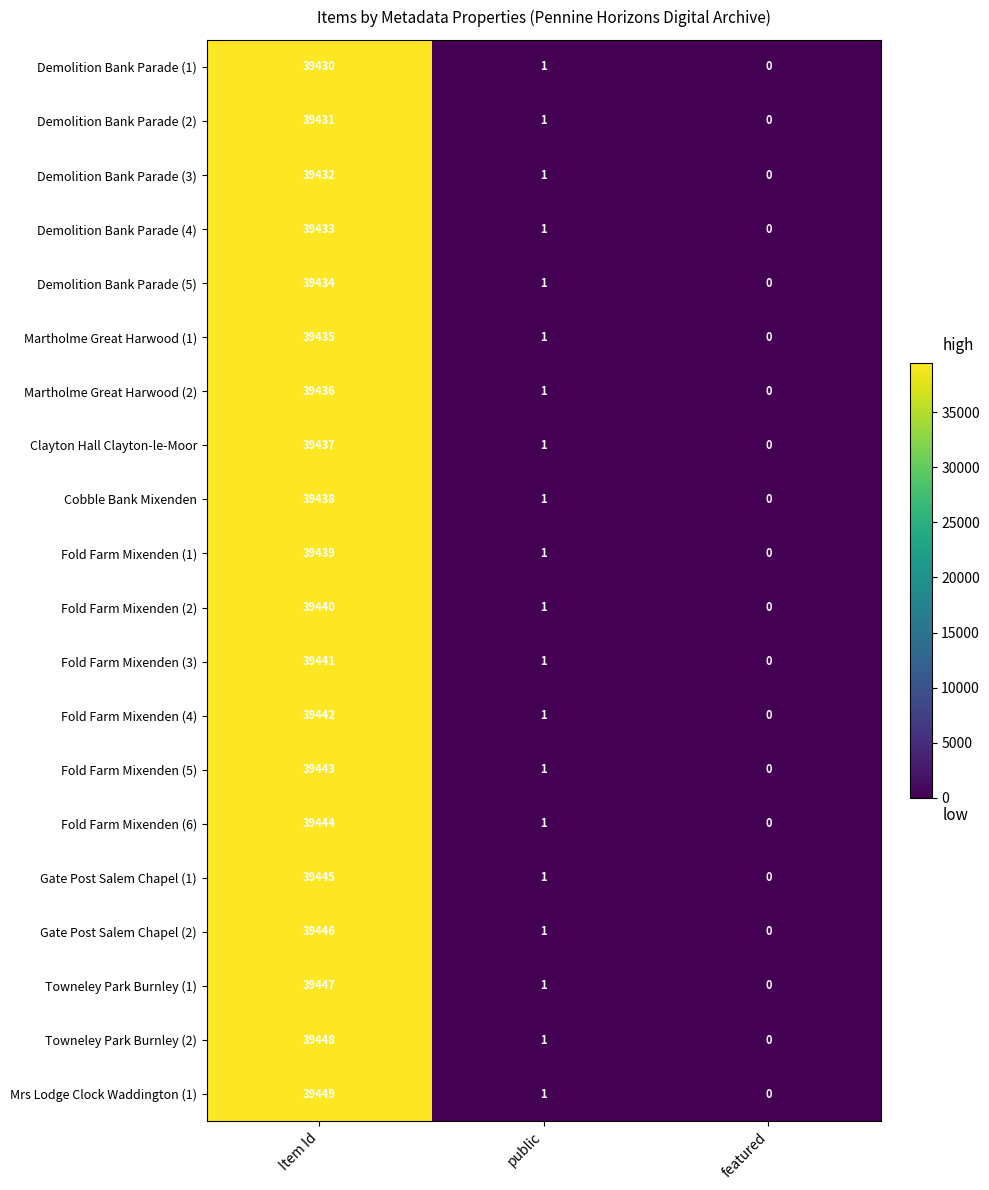

What is the average value of the Demolition Bank Parade (1) series?

13144